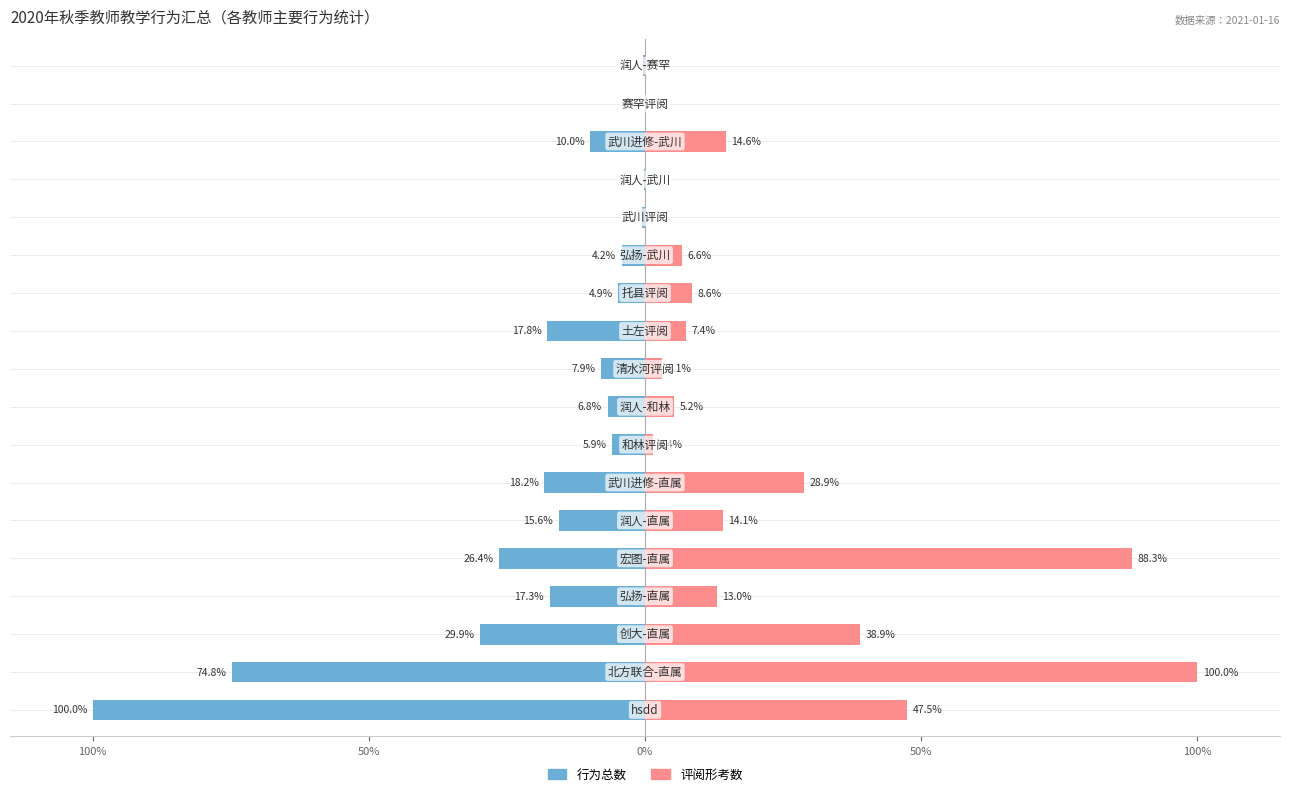

The 行为总数 series shows -0.1 at 16. True or false?

False